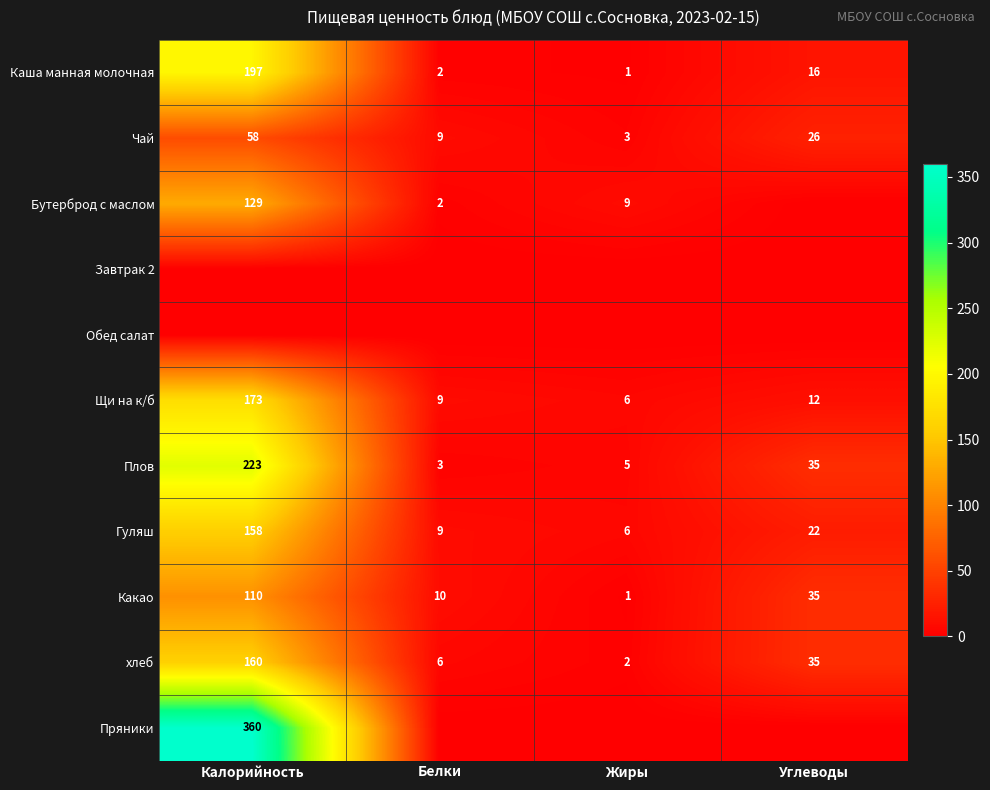

Which category has the highest value in the Какао series?

Калорийность